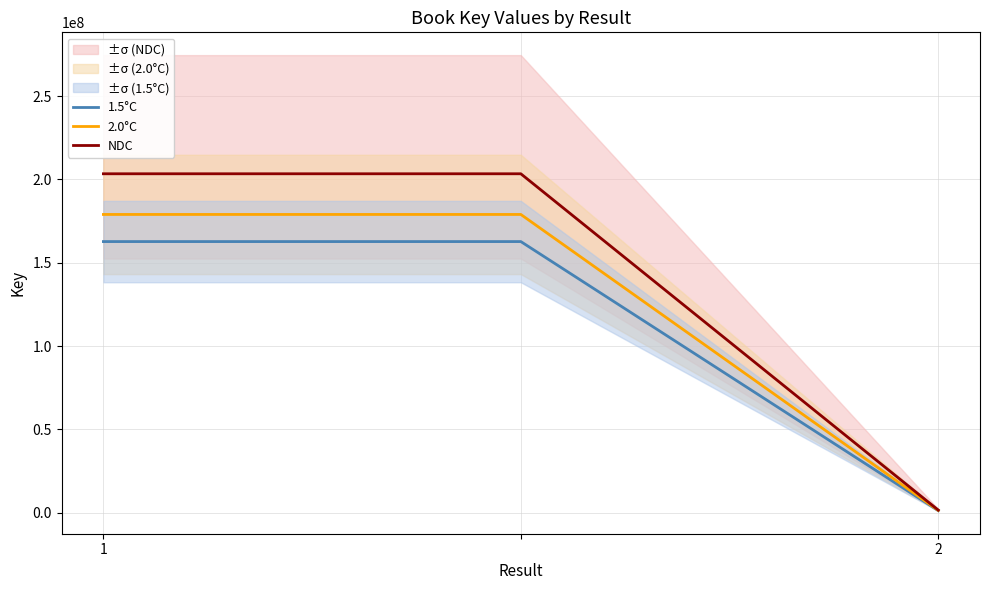

How many data points does each series have?

3